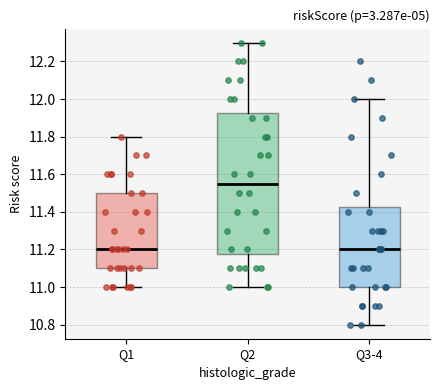

Which box is the tallest, from its lower edge to its upper edge?

Q2